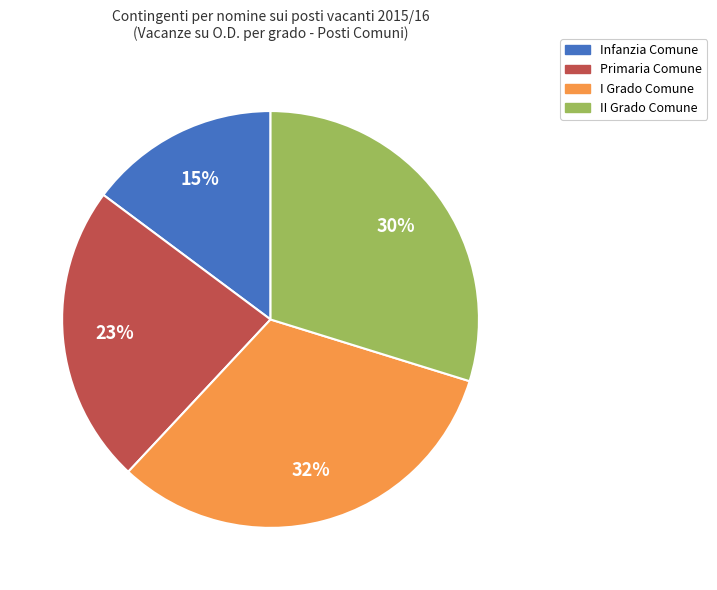

To the nearest percent, what is the difference between the largest and smallest slice percentages?

17%